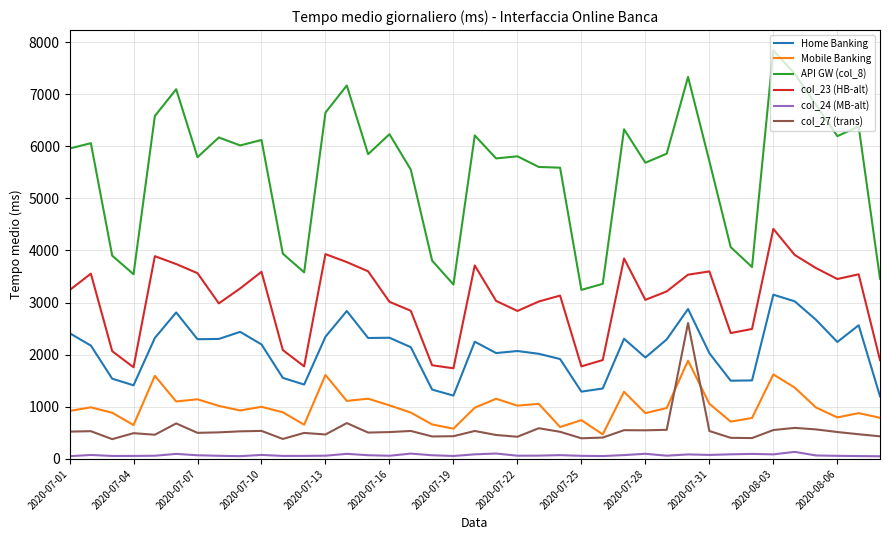

True or false: API GW (col_8) and col_24 (MB-alt) cross at least once.

False